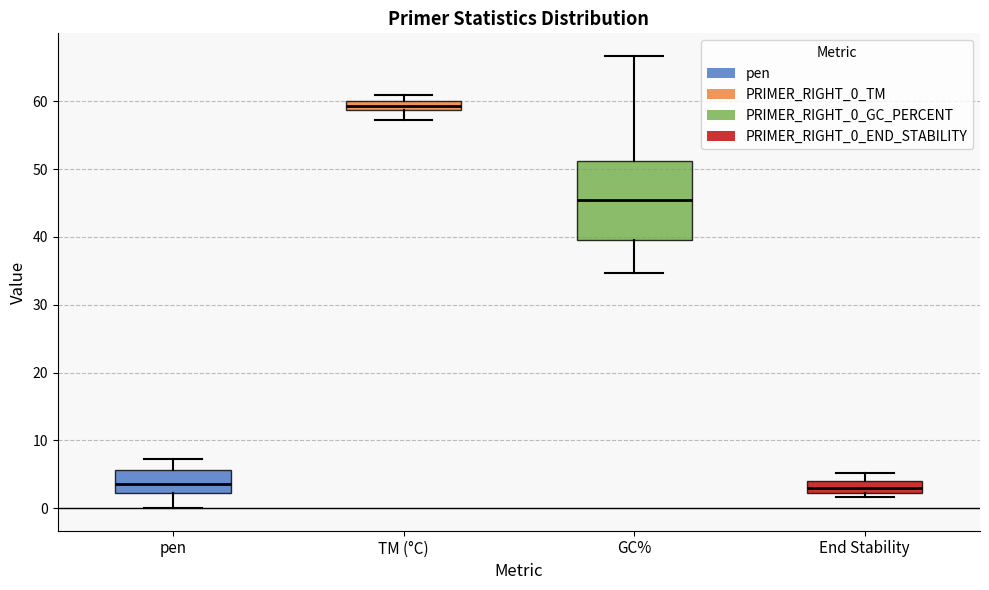

Which box is the tallest, from its lower edge to its upper edge?

GC%